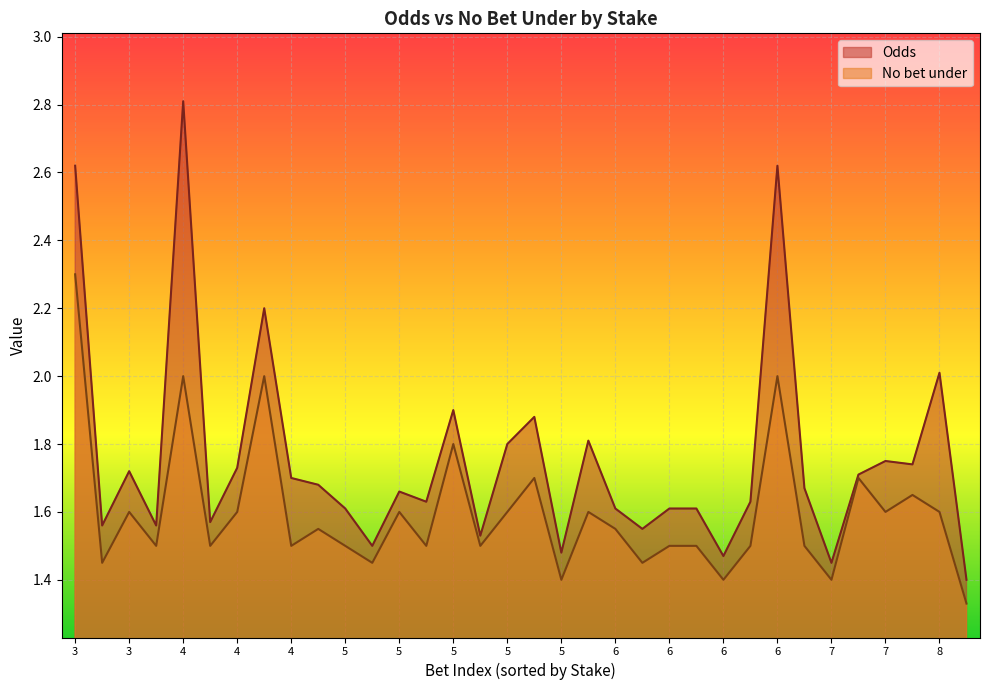

What are all the series names shown in the legend?

Odds, No bet under